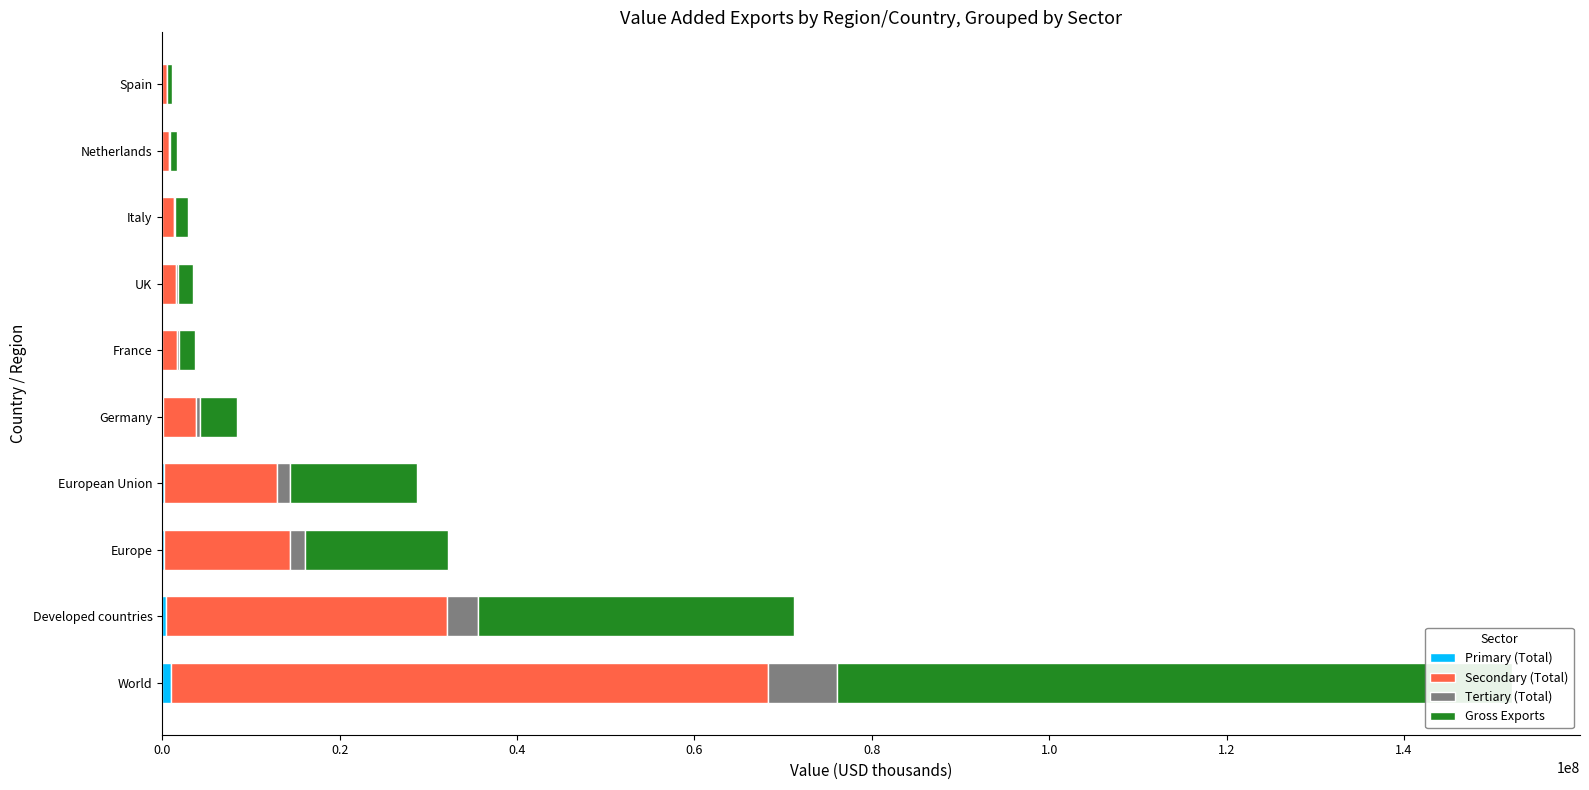

The value of Tertiary (Total) at UK is 331516.1. True or false?

False